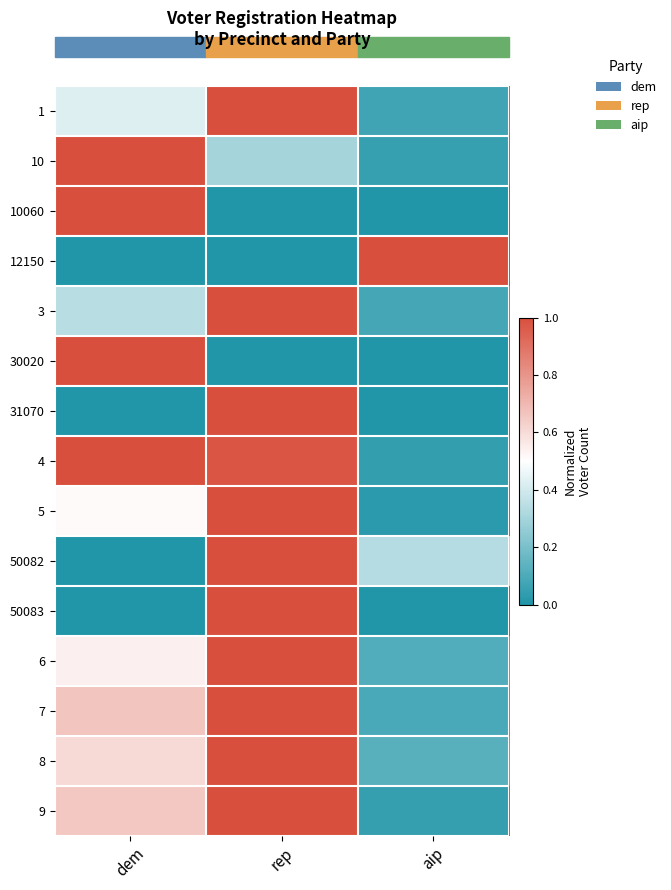

What is the spread (max minus min) of values at aip?

1.0